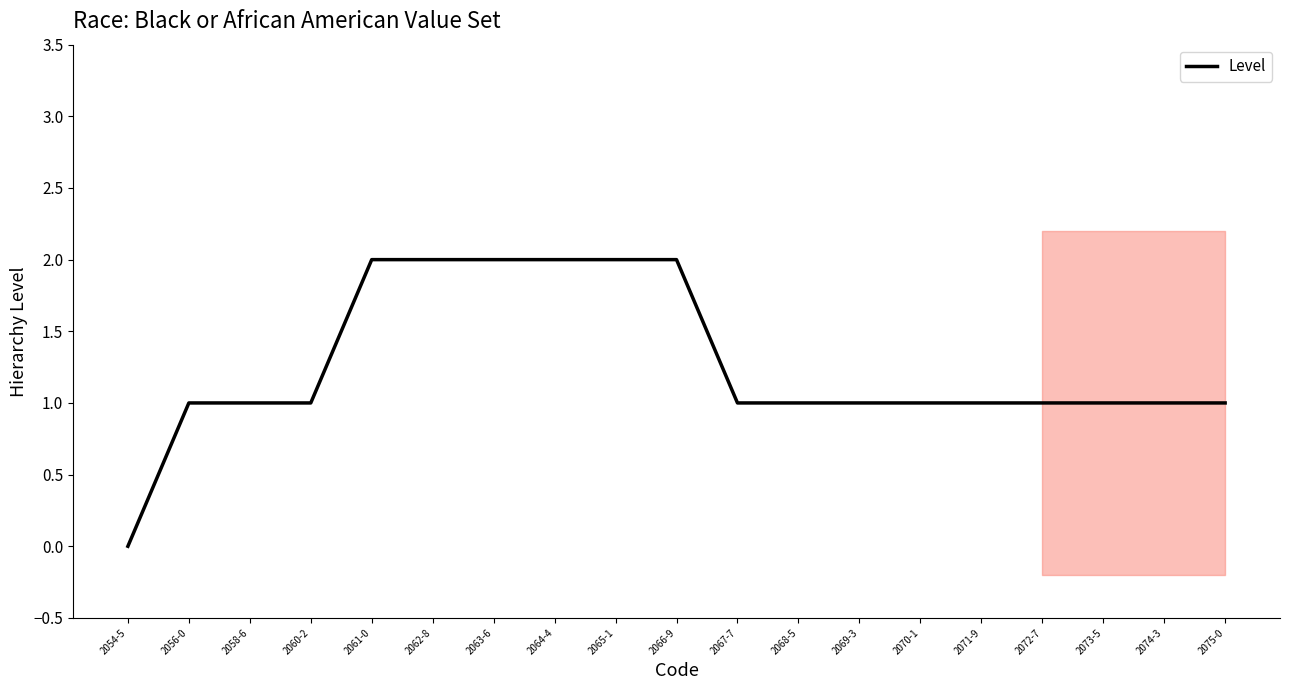

Between 2071-9 and 2074-3, which is larger?

2071-9